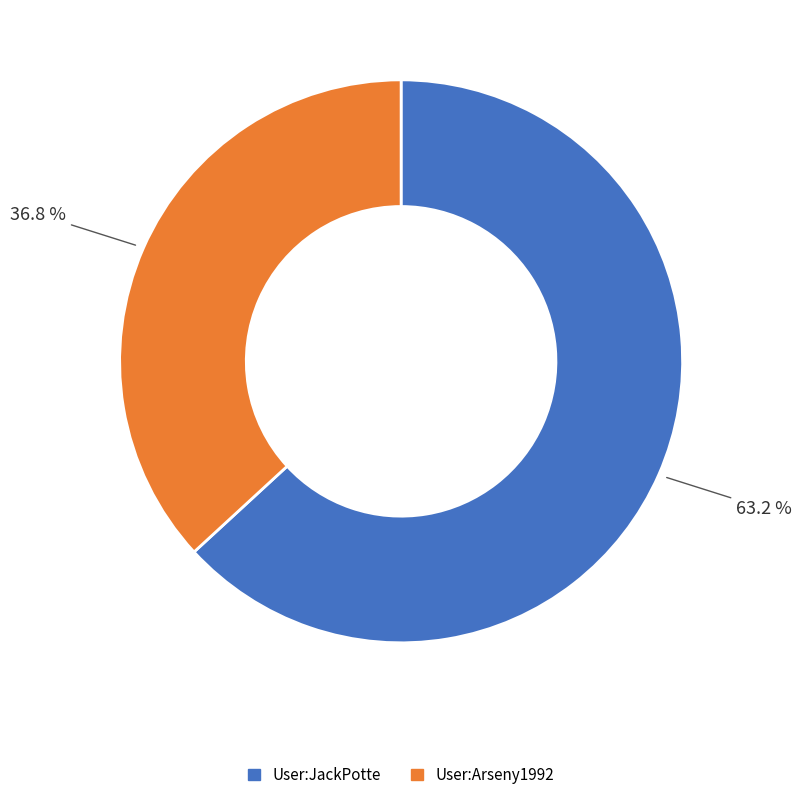

True or false: User:JackPotte accounts for 63% of the total.

True